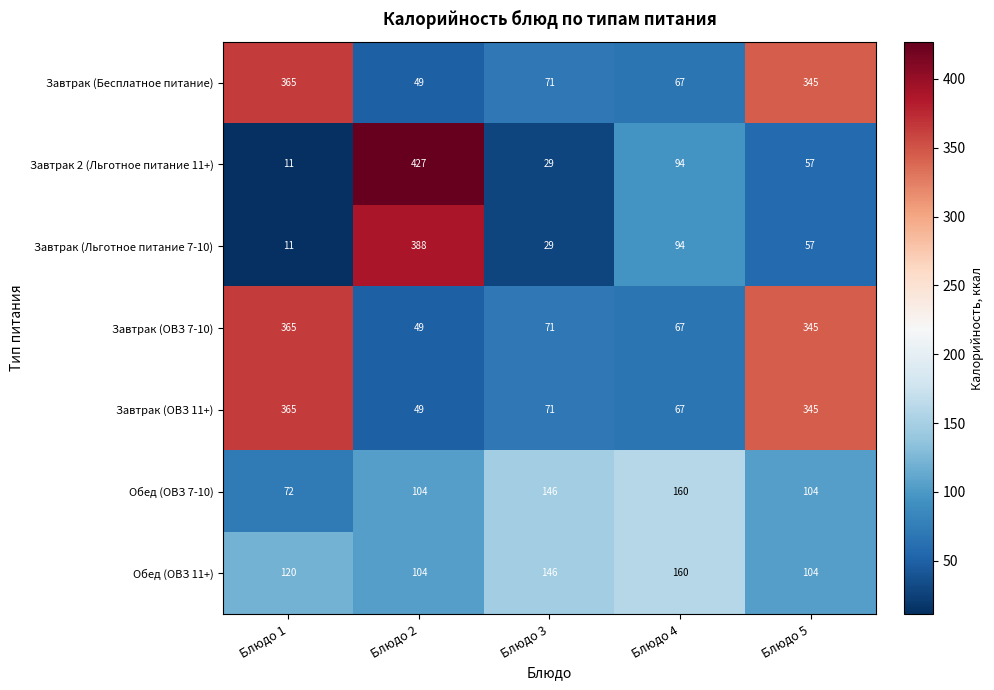

The Завтрак (Льготное питание 7-10) series shows 213 at Блюдо 2. True or false?

False